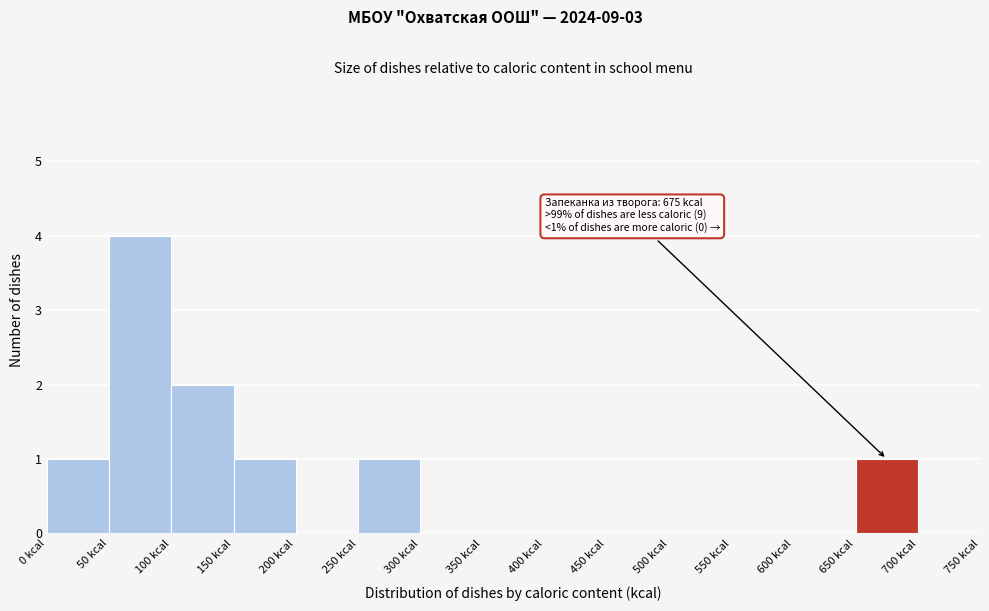

Which range on the x-axis has the tallest bar?

50 to 100